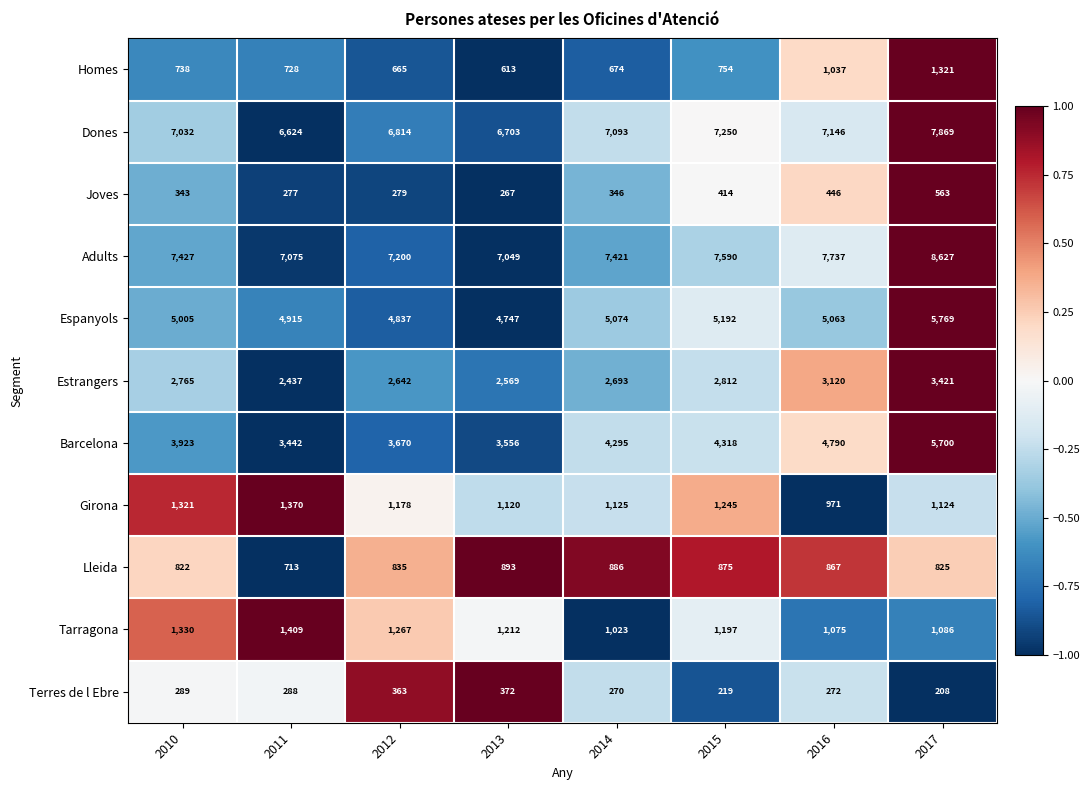

Count the number of categories in the chart.

8